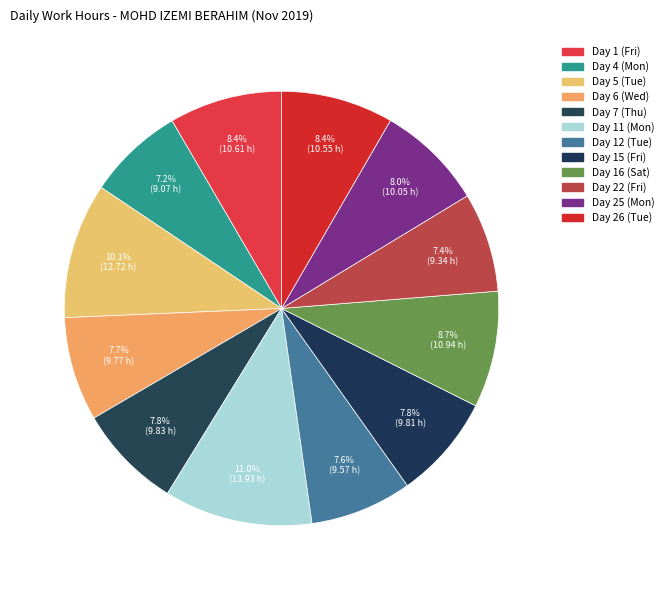

To the nearest percent, what percentage of the pie is Day 26 (Tue)?

8%